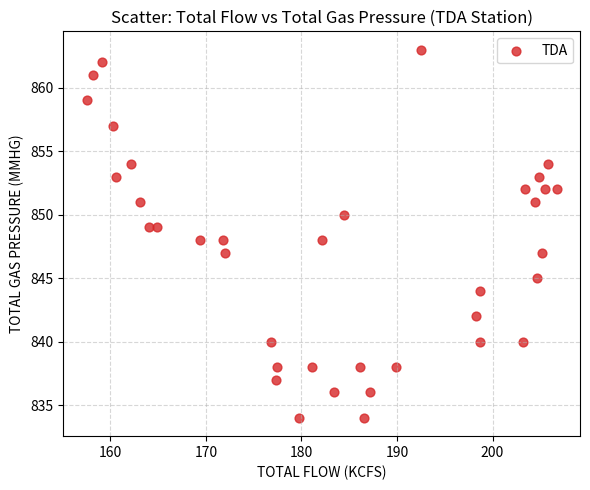

What is the range of Y values (max minus min)?

29